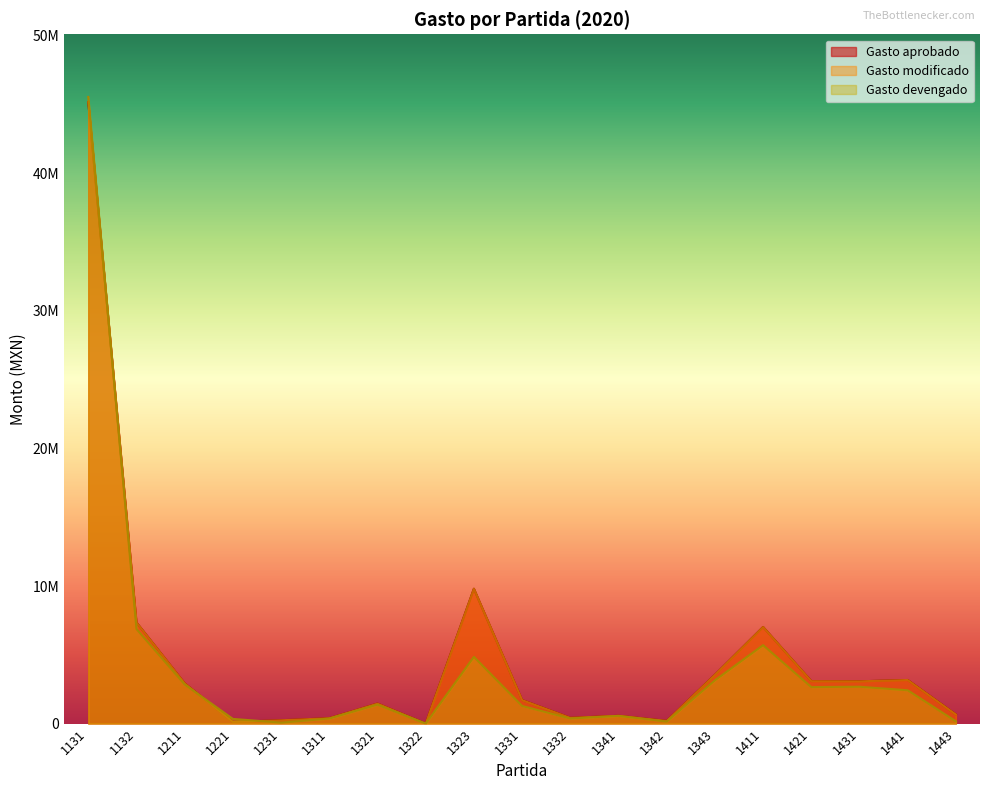

At which label does Gasto aprobado reach its minimum?

1322